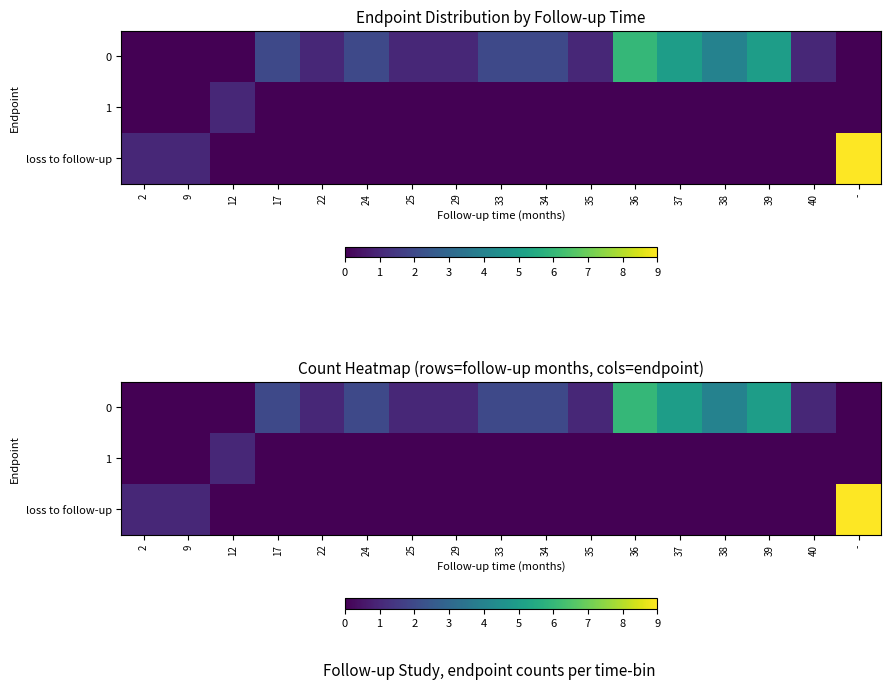

True or false: 1 has a value of 0 at 24.

True